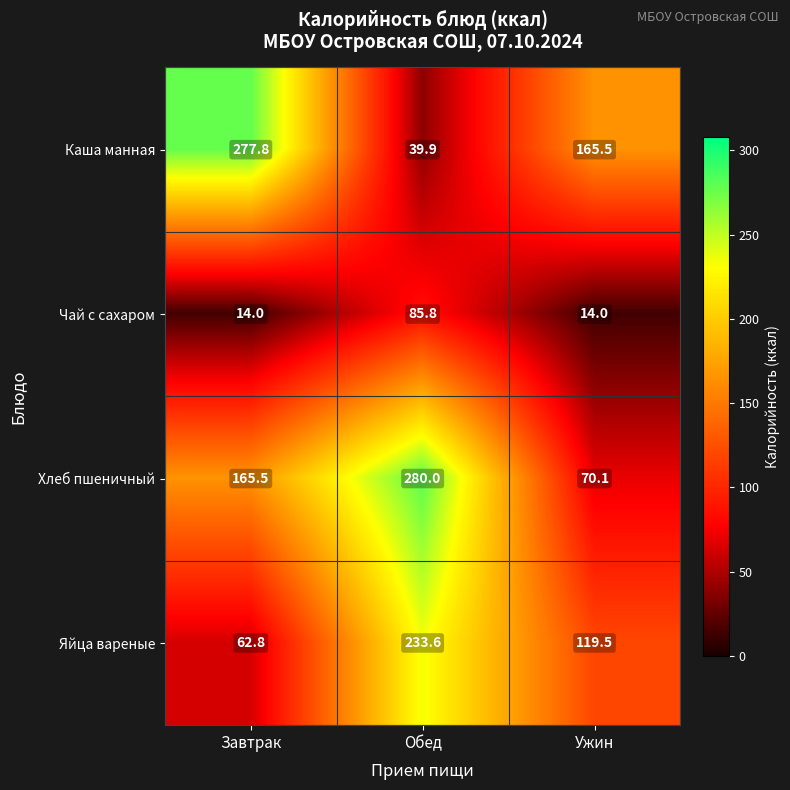

The Яйца вареные series shows 119.5 at Ужин. True or false?

True